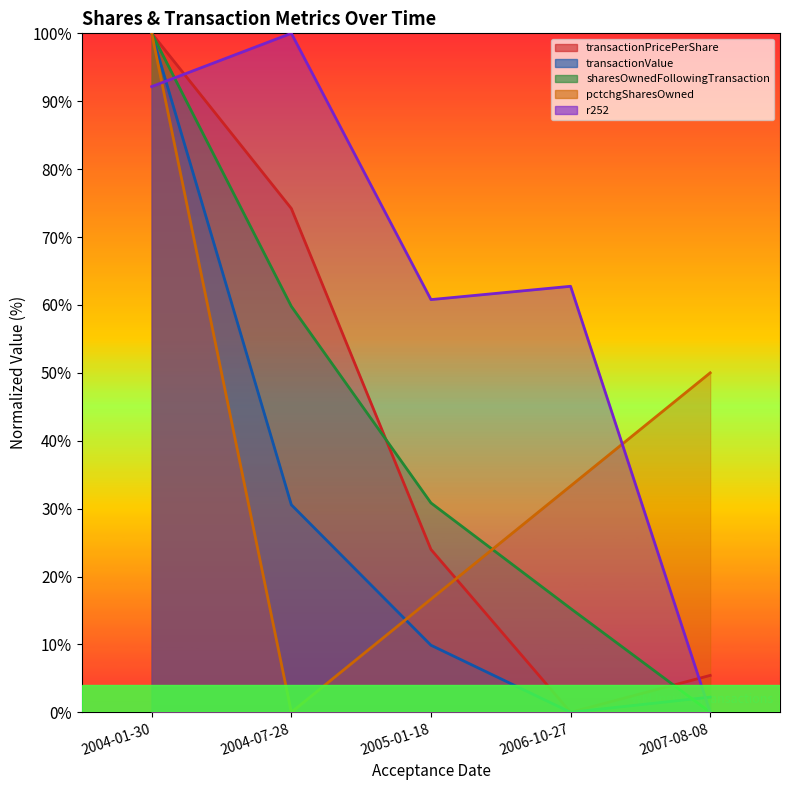

The value of transactionPricePerShare at 2004-07-28 is 74.2. True or false?

True